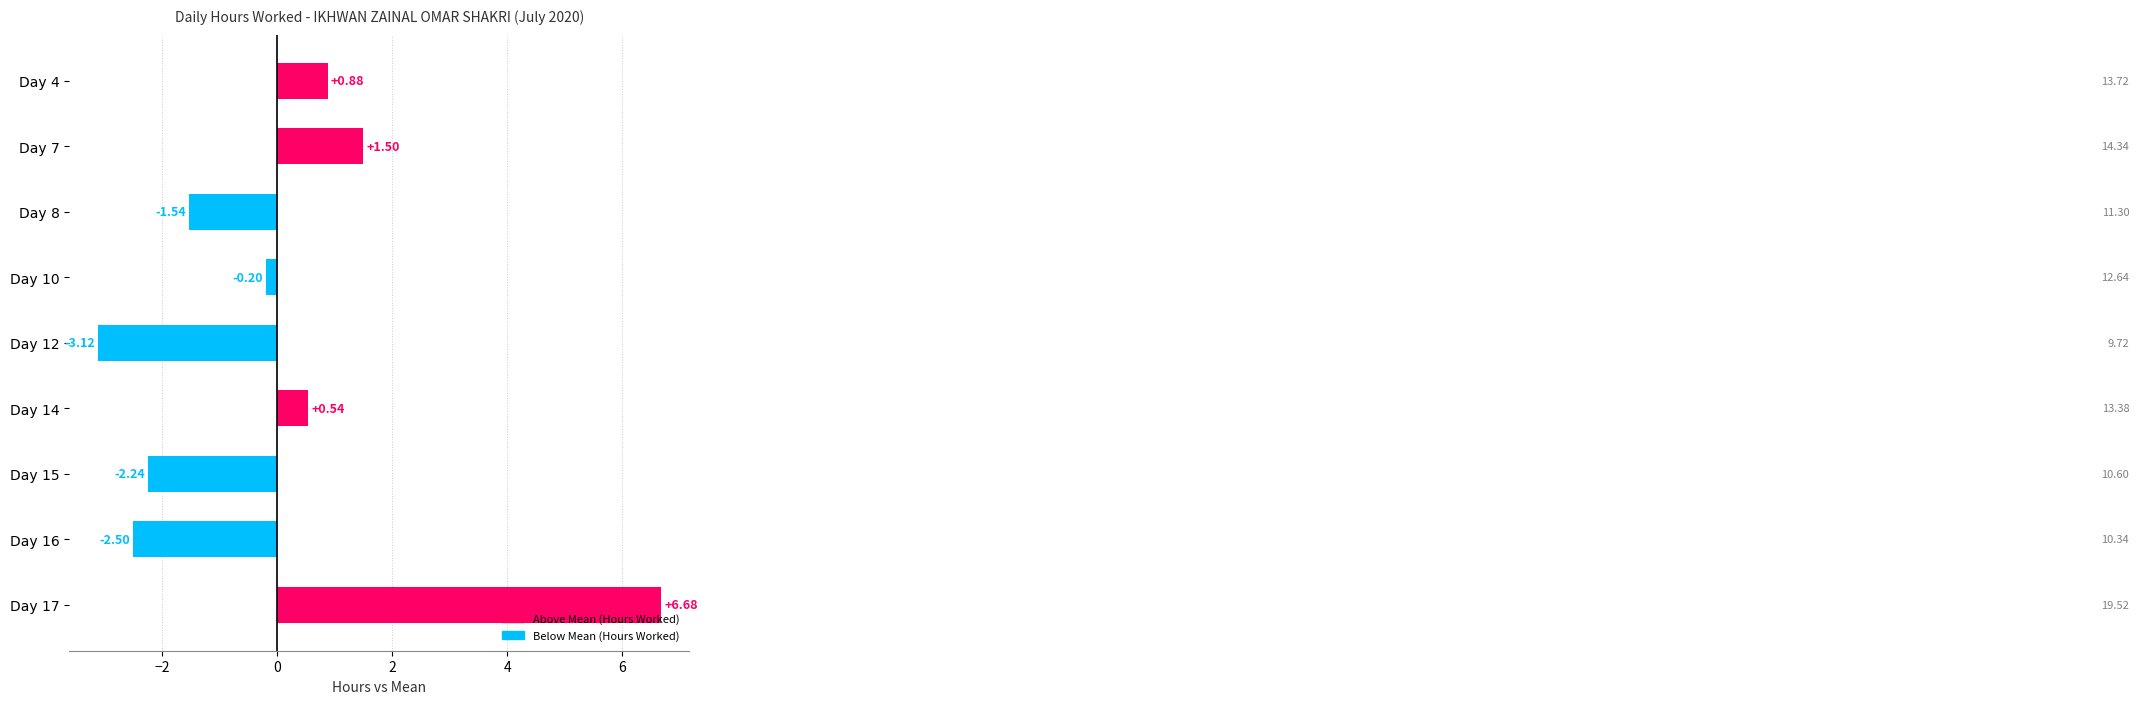

Count the number of values greater than 0.

4